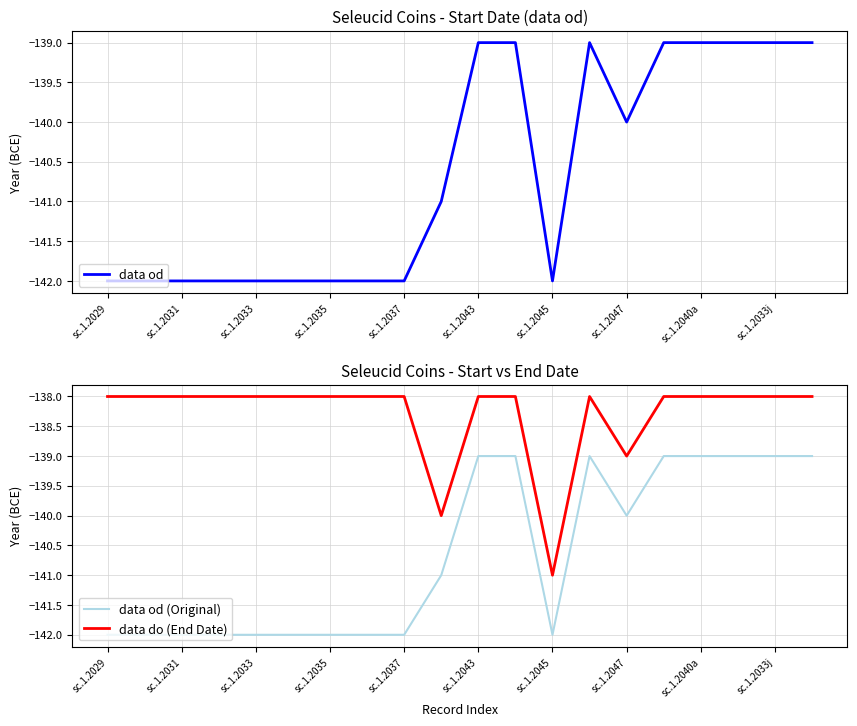

True or false: data do (End Date) and data od (Original) cross at least once.

False